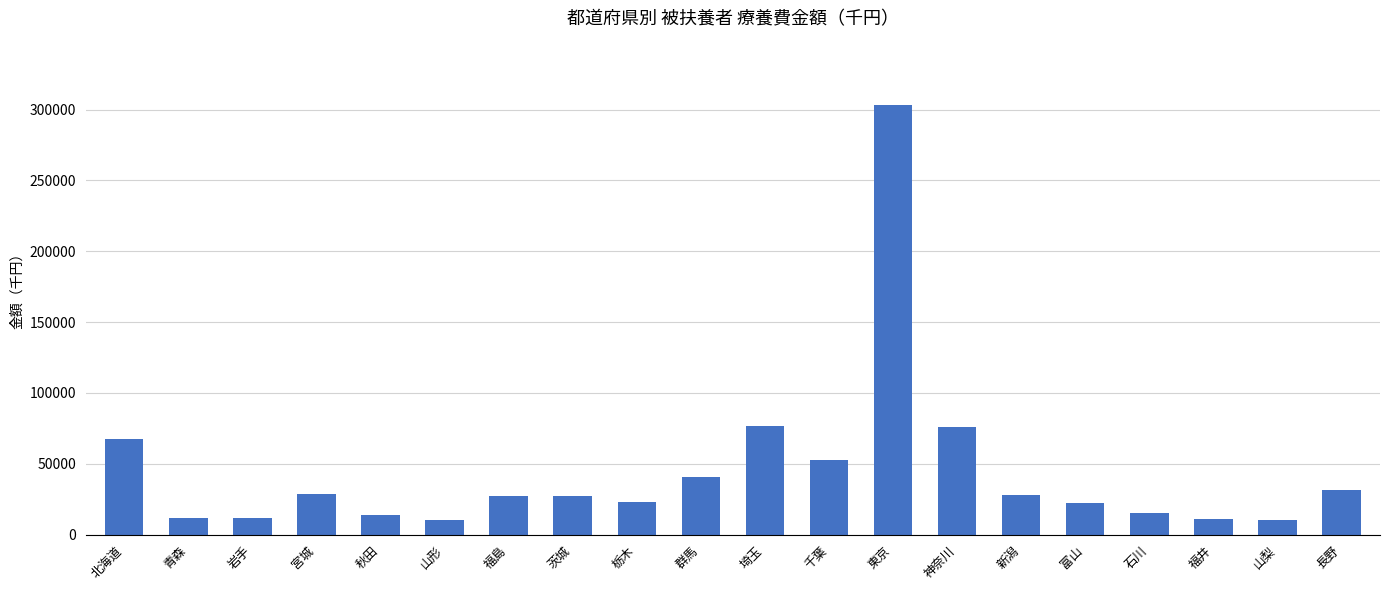

Are the bars grouped side by side (vs. stacked)?

No